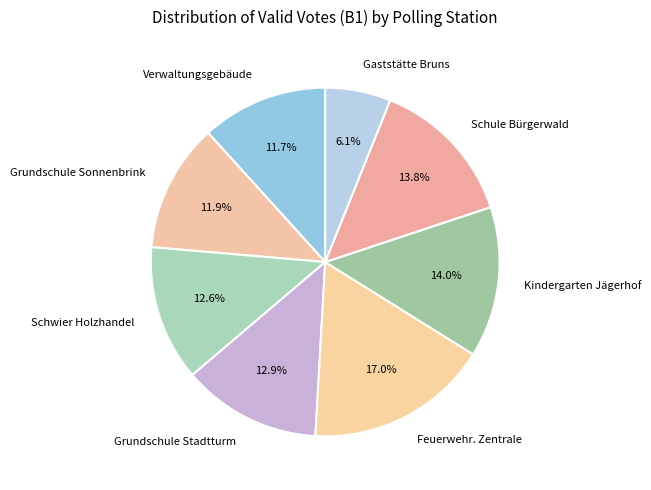

To the nearest percent, what is the difference between the largest and smallest slice percentages?

11%